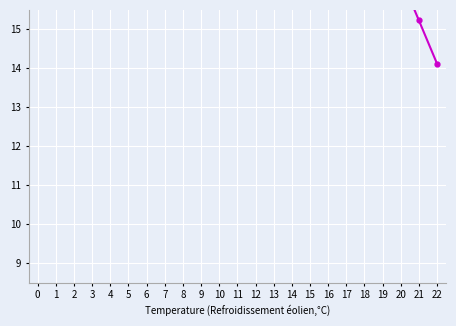

What is the minimum value shown in the chart?

14.1